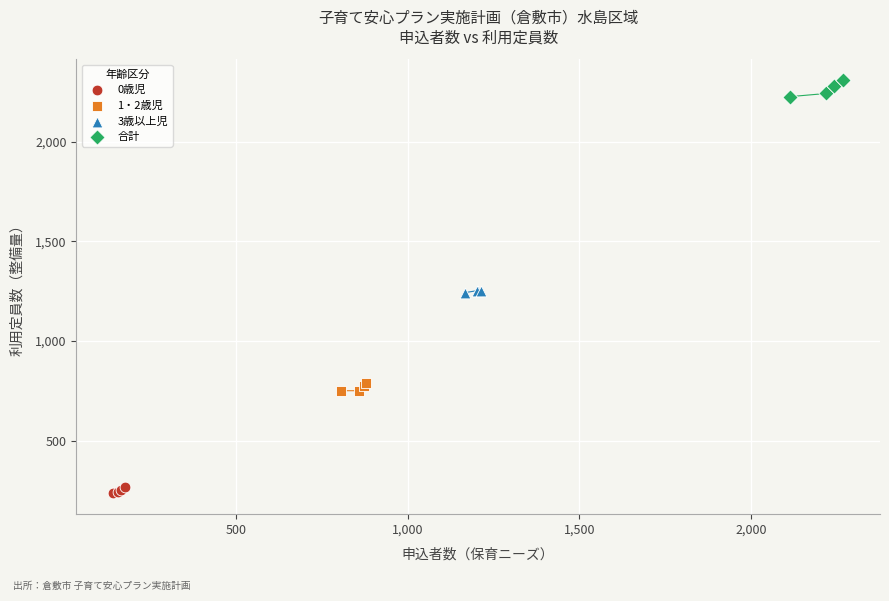

Which series reaches the maximum Y coordinate?

合計